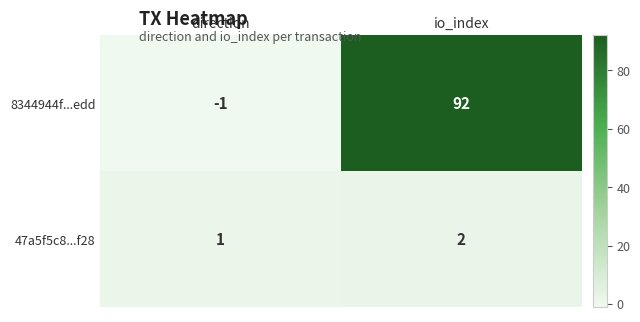

What is the total value across all series at io_index?

94